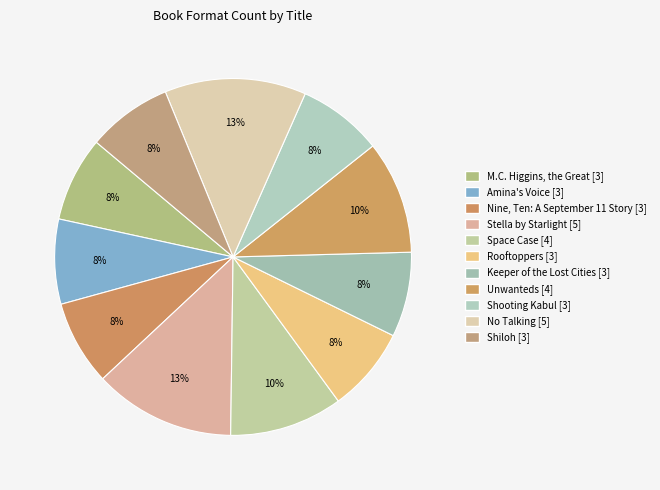

To the nearest percent, what is the combined percentage of Stella by Starlight and Unwanteds?

23%